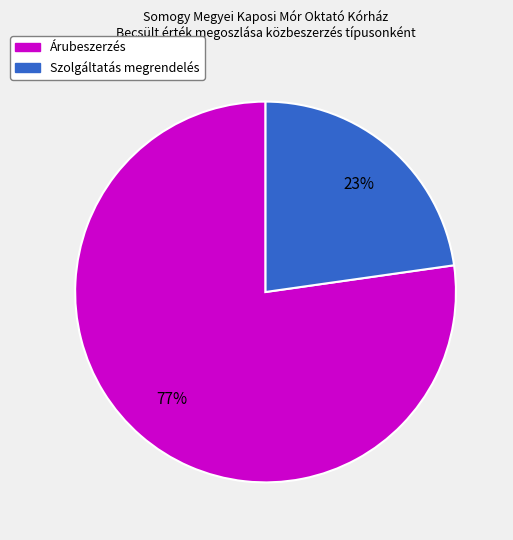

Rank the categories by value from lowest to highest.

Szolgáltatás megrendelés, Árubeszerzés